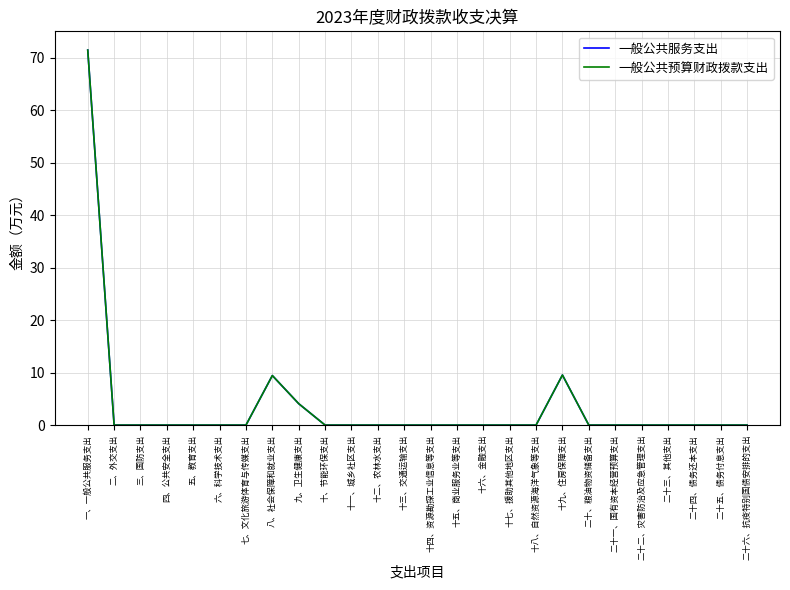

Does the chart have visible grid lines?

Yes